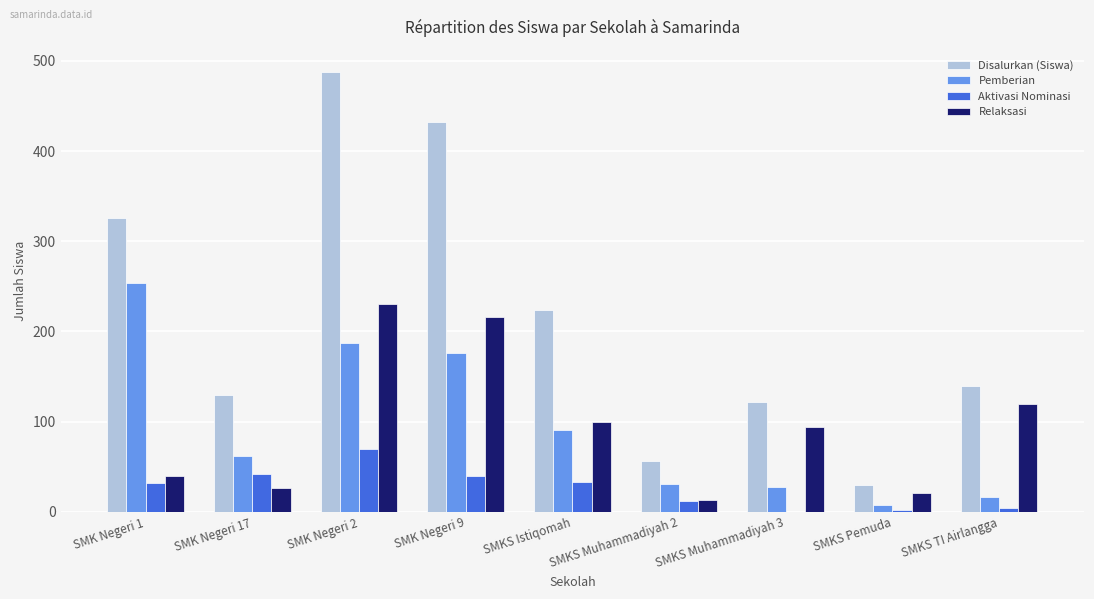

Which series has the largest total across all categories?

Disalurkan (Siswa)